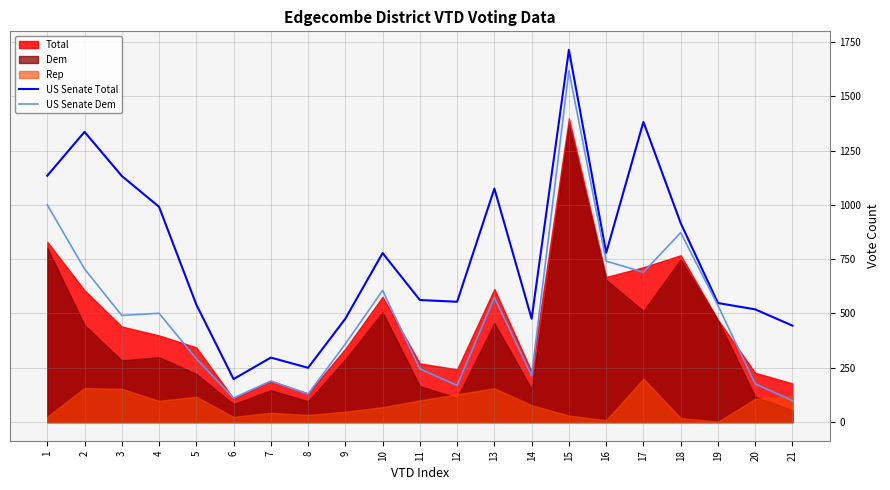

What is the minimum value for US Senate Total?

198